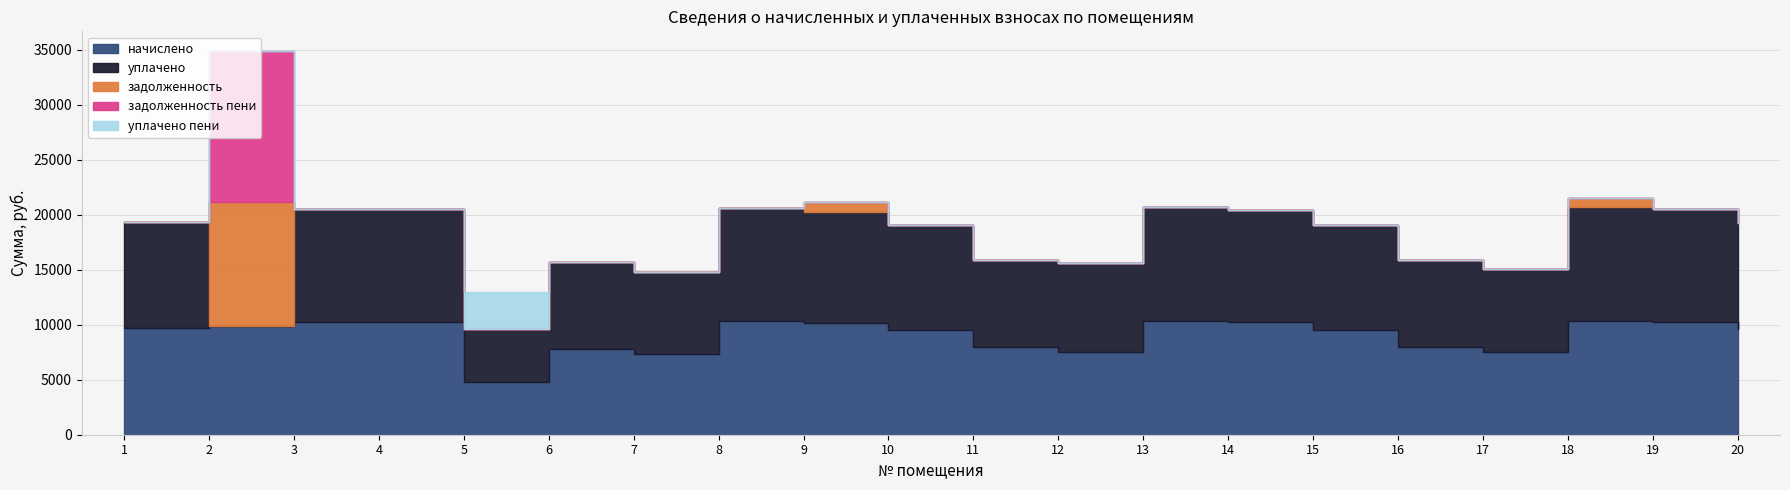

Between 9 and 13, which series saw the biggest shift?

задолженность